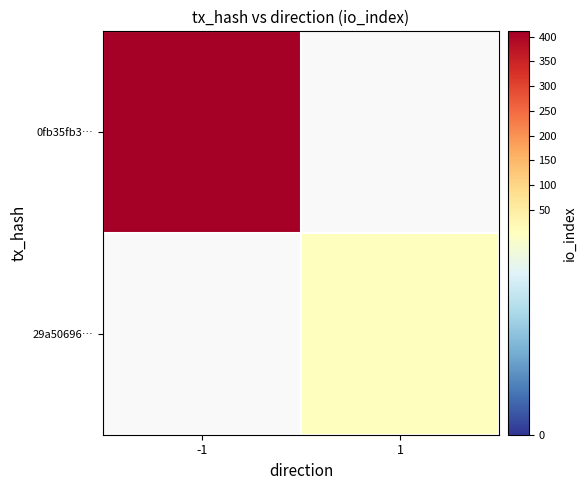

Count the number of data series in this chart.

2